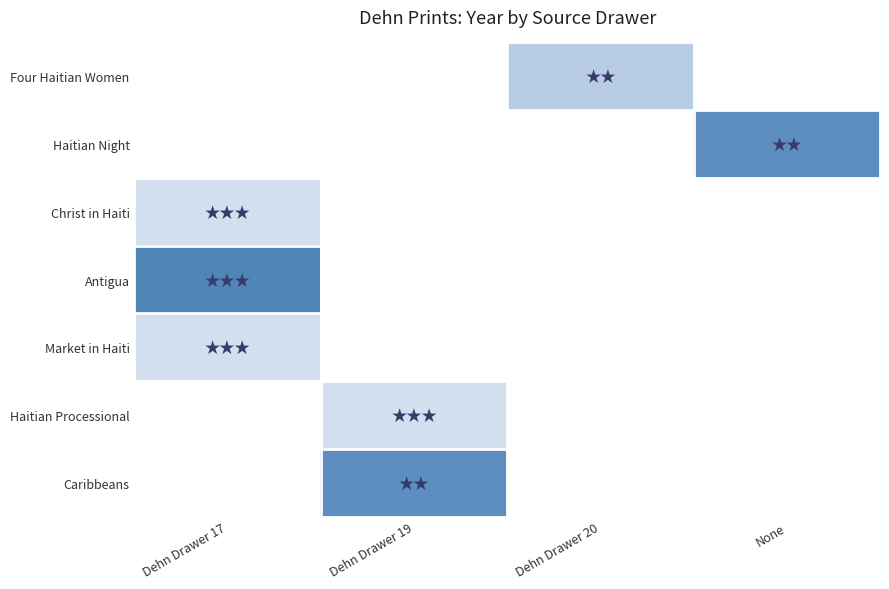

Which category has the highest value in the Antigua series?

Dehn Drawer 17